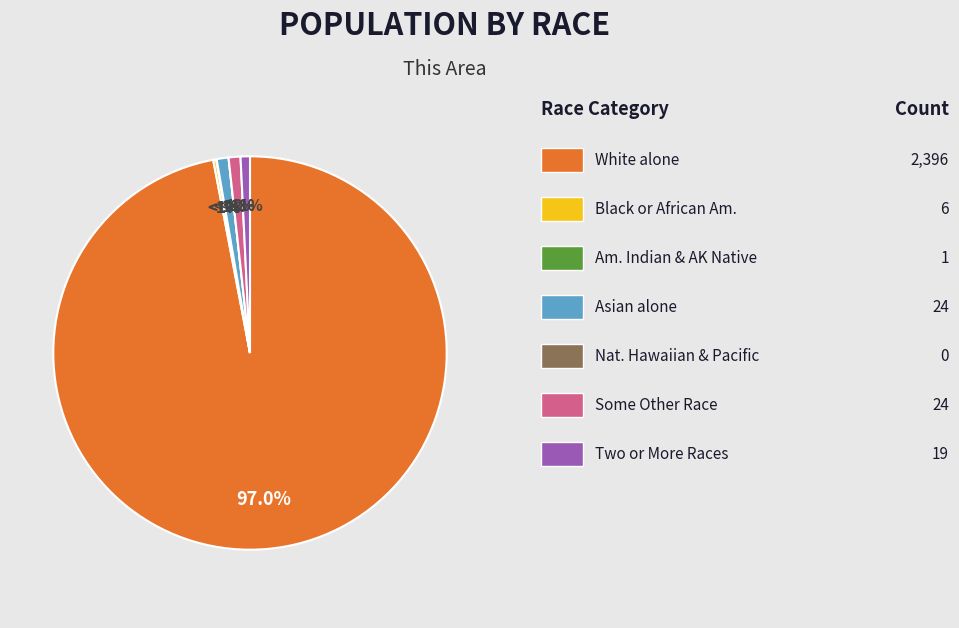

Is Asian alone the majority of the pie?

No